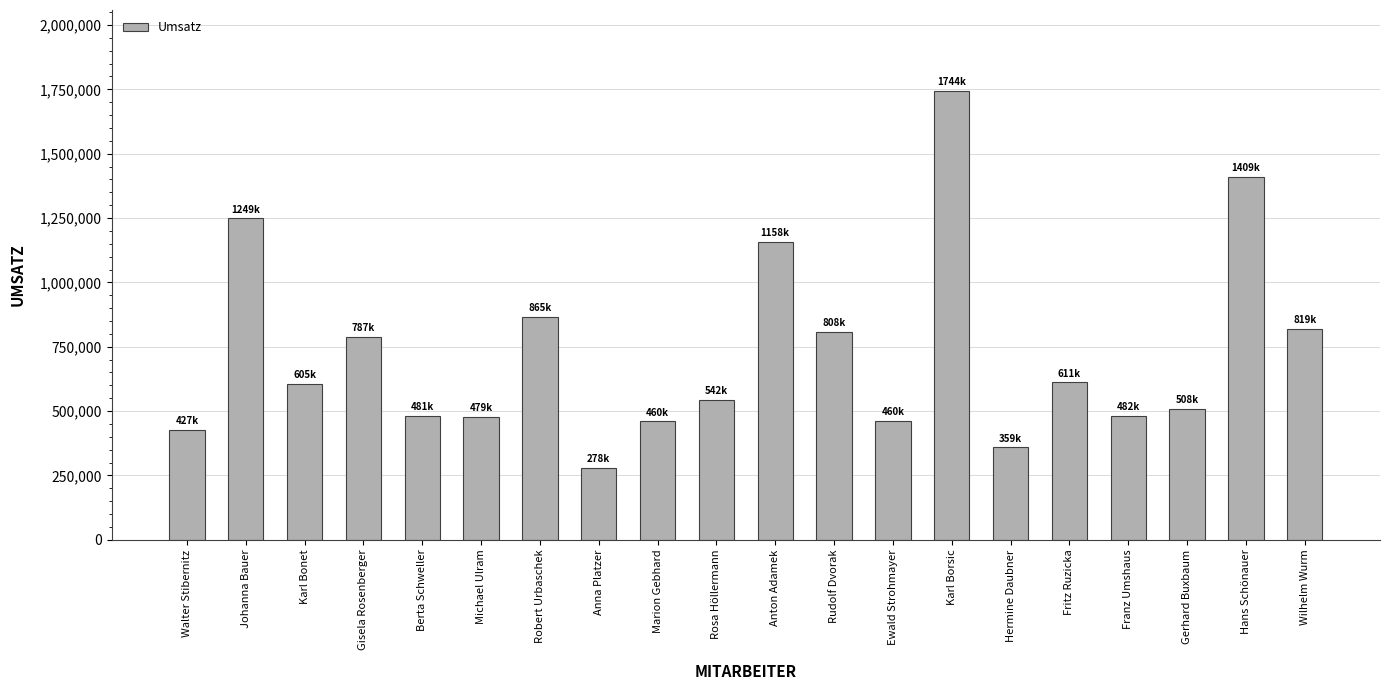

What is the ratio of the value at Fritz Ruzicka to the value at Gisela Rosenberger?

0.8